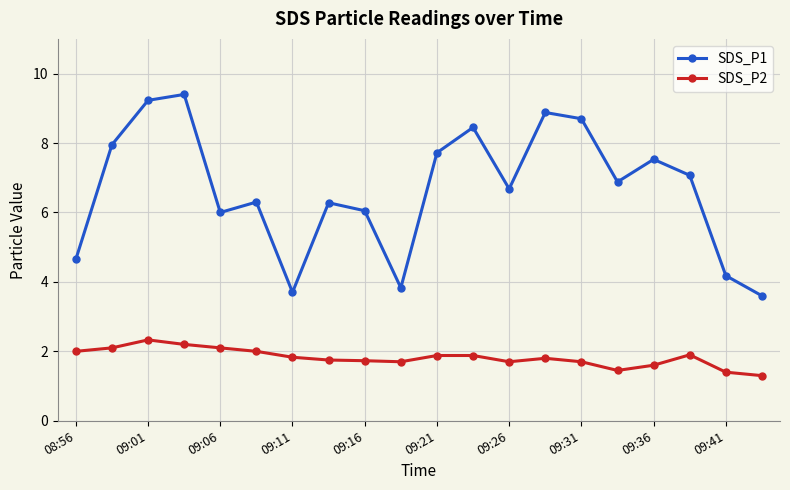

What is the value of the SDS_P2 point at the 11th from the left?

1.9